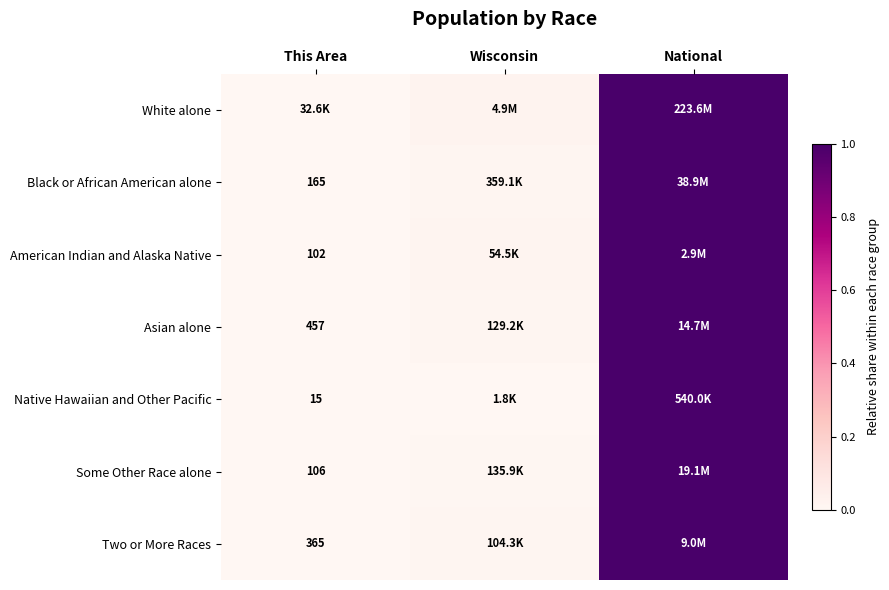

What is the difference between the maximum and minimum values in the Asian alone series?

1.0